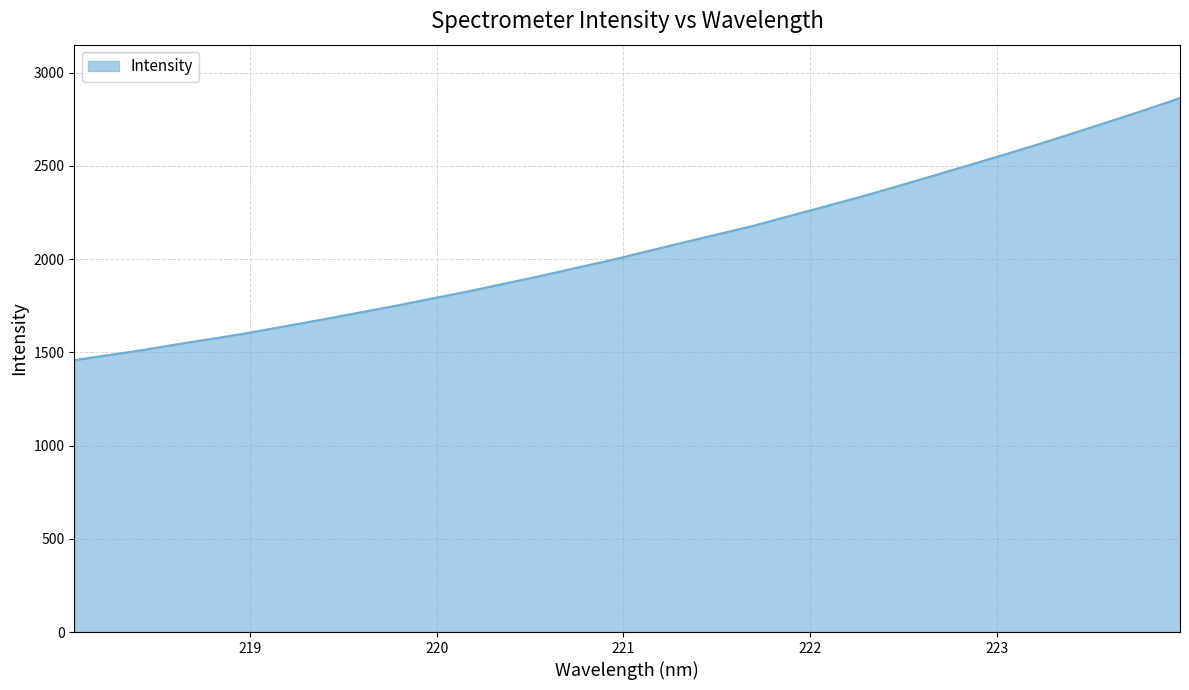

What is the difference between the maximum and minimum values?

1405.7